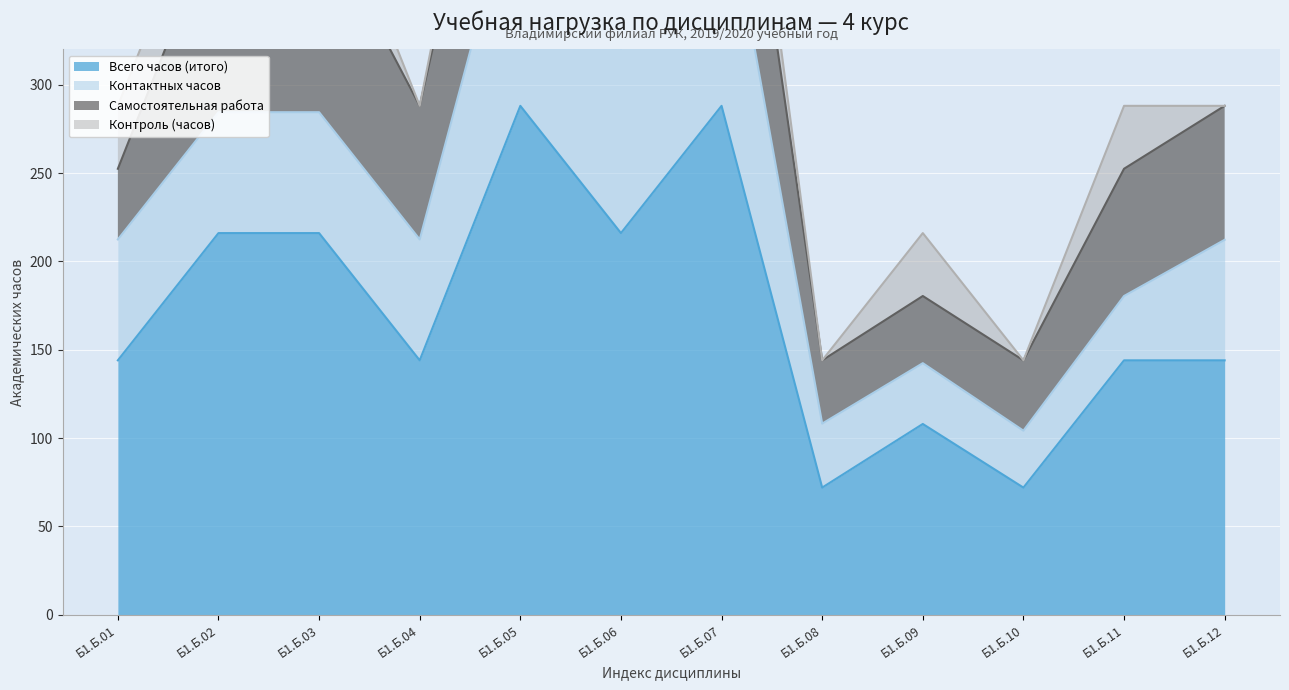

How many distinct data groups are displayed?

4